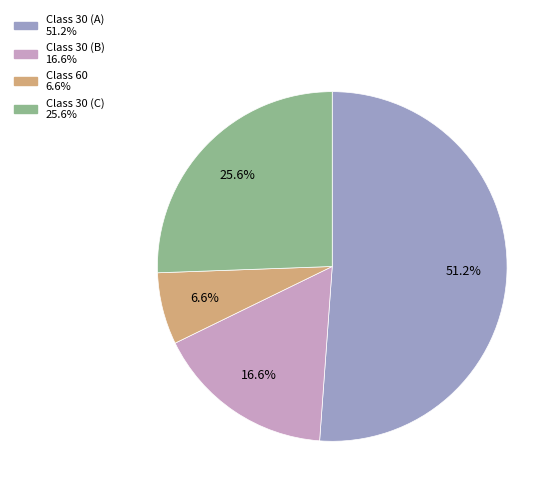

Is there any slice that represents more than half of the pie?

Yes